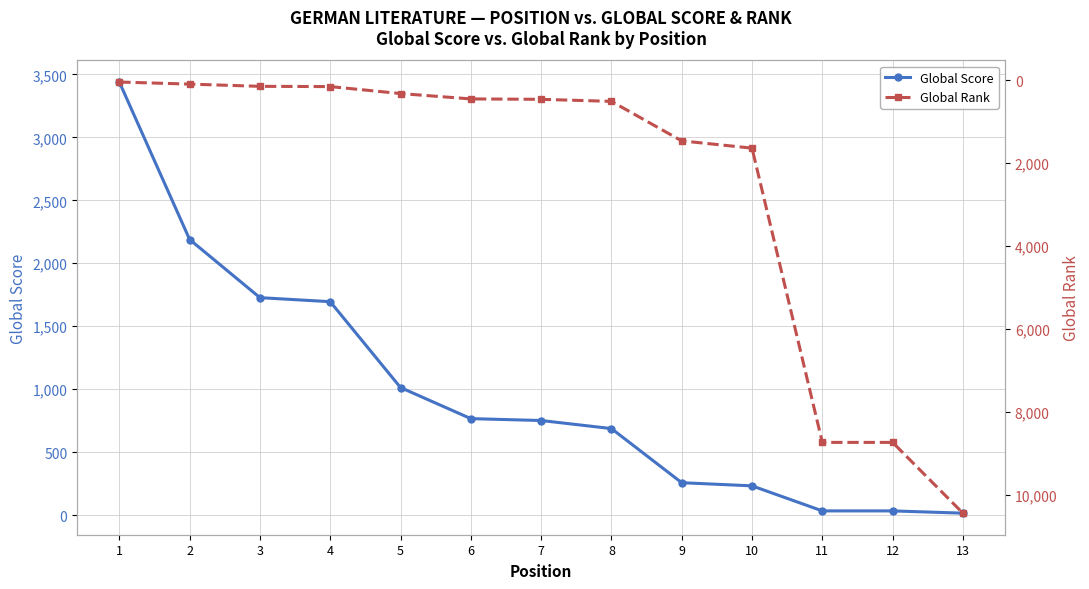

The Global Rank series shows 586 at 9. True or false?

False